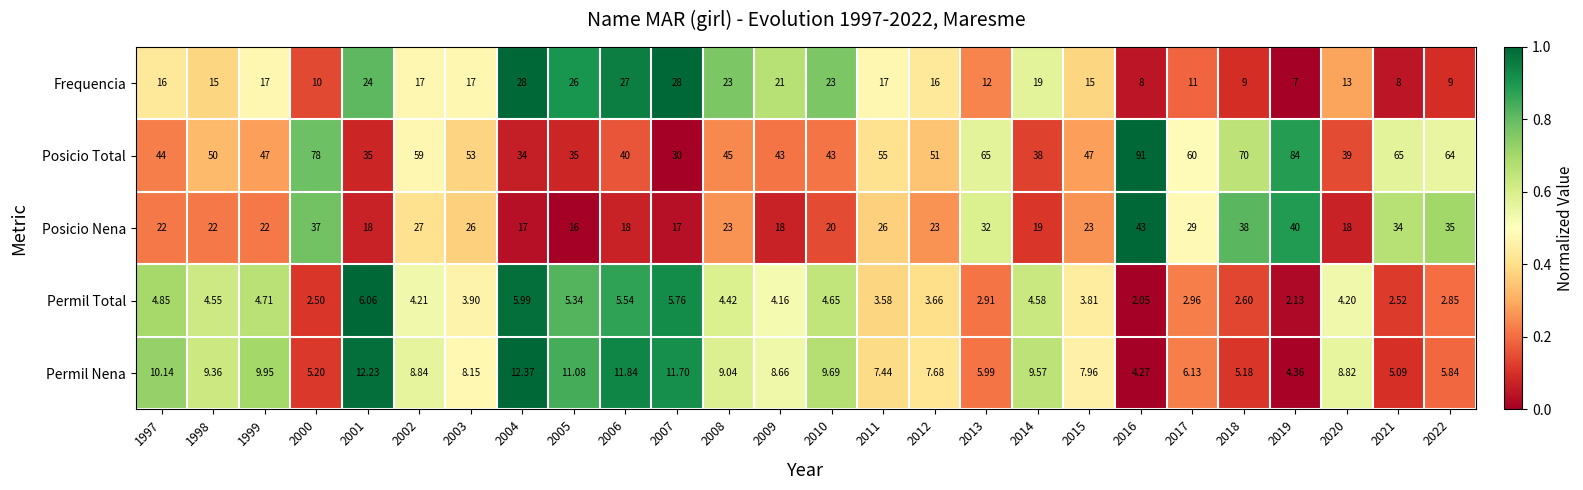

Is the value of Permil Total at 2019 greater than the value of Posicio Total at 2020?

No